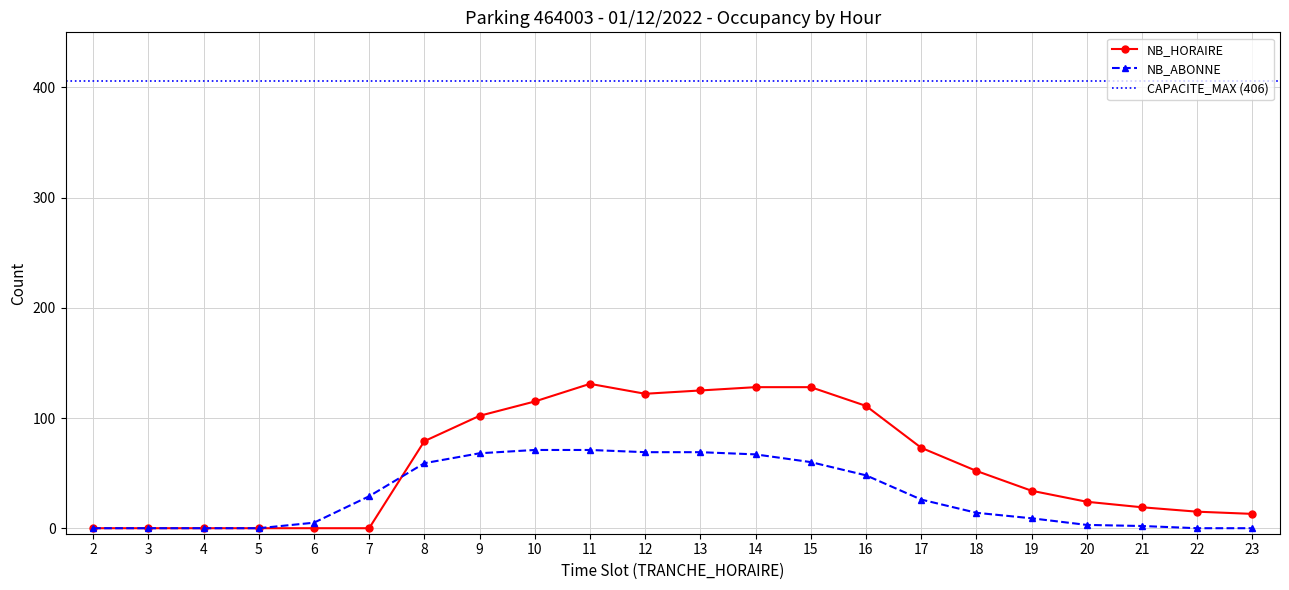

At which category is the sum across all series the highest?

11